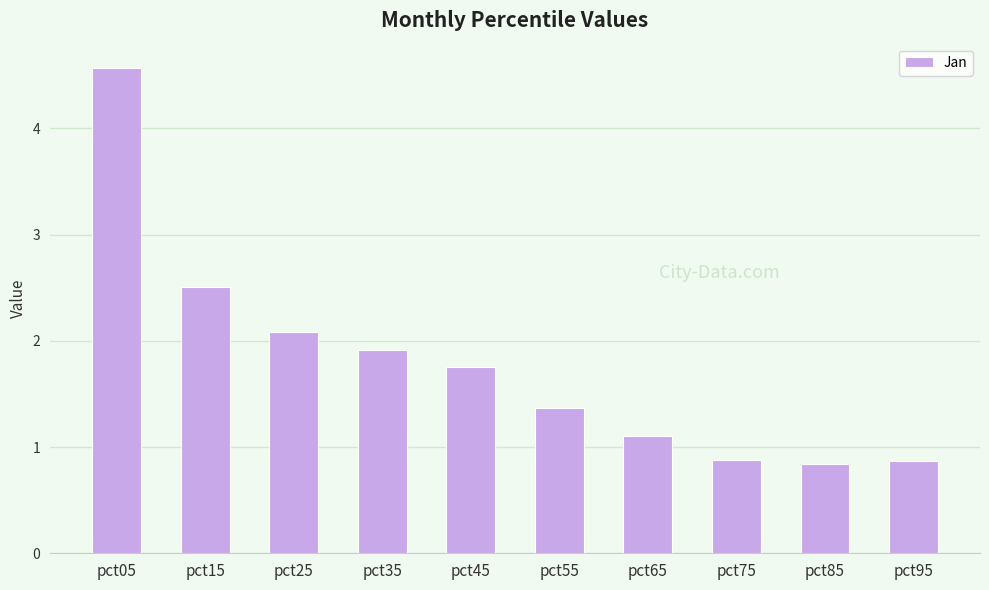

What is the ratio of the value at pct35 to the value at pct45?

1.1